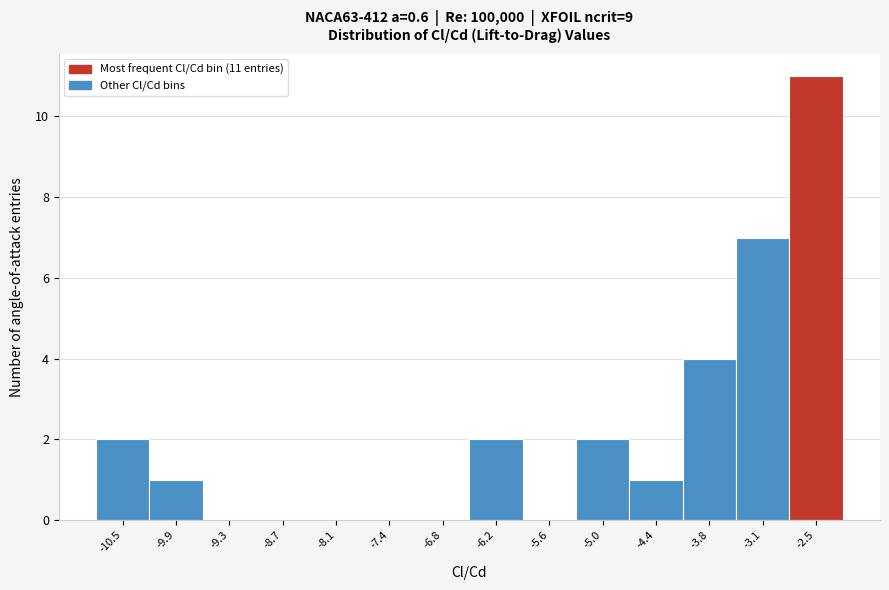

Which range on the x-axis has the tallest bar?

-2.8 to -2.2